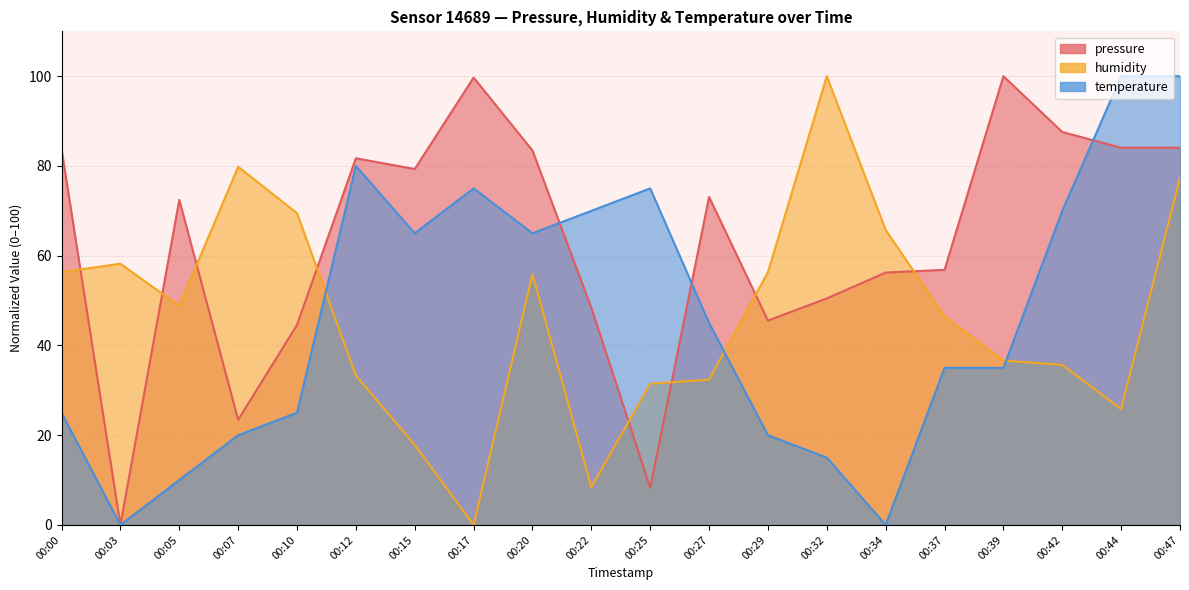

At which label does temperature reach its peak?

00:44